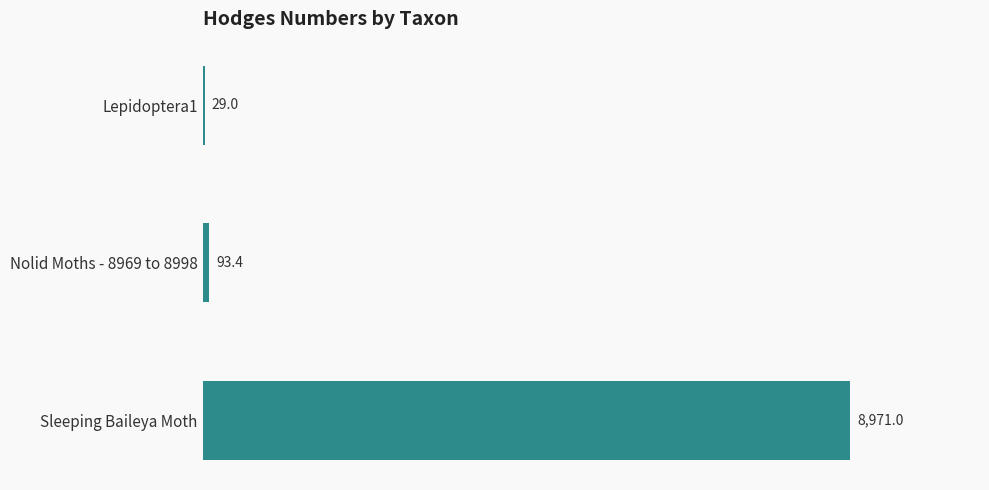

Which category has the highest value across all series?

Sleeping Baileya Moth